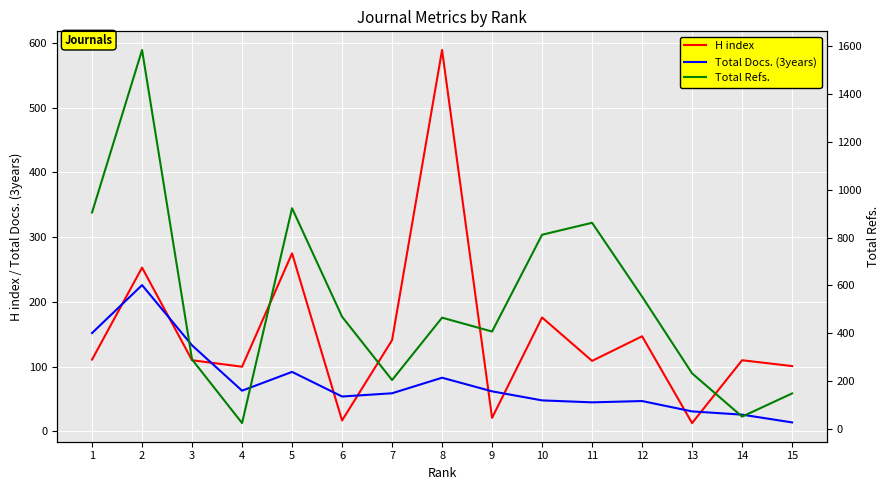

How many lines are shown in the chart?

3